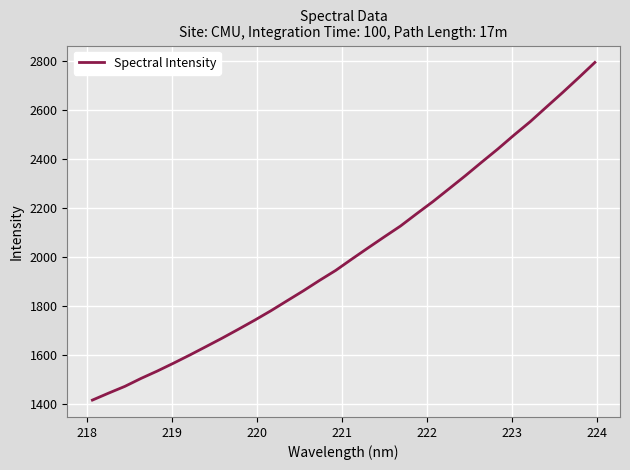

What is the maximum value shown in the chart?

2792.4